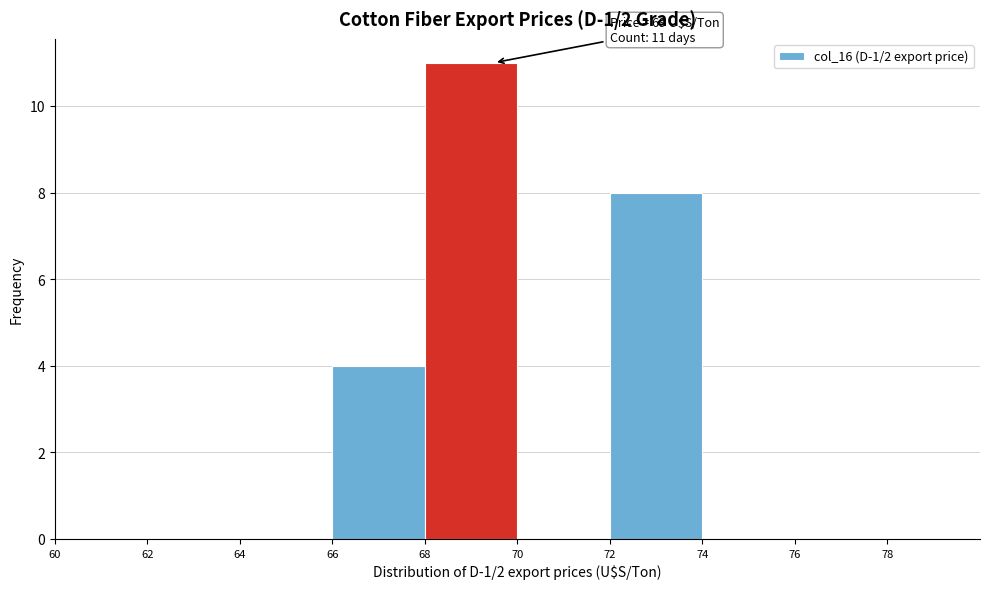

Which range on the x-axis has the tallest bar?

68 to 70